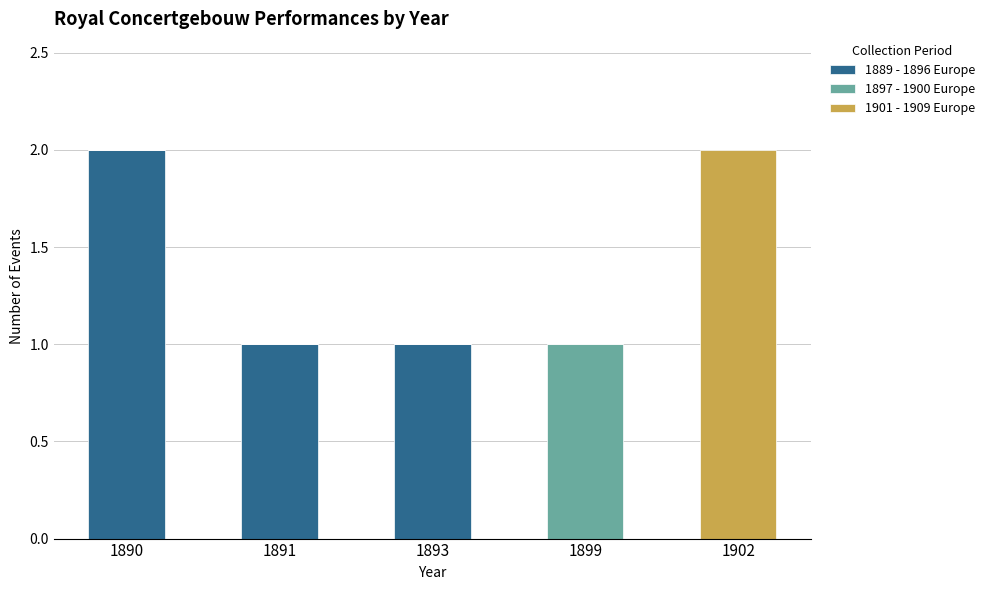

Is it true that 1889 - 1896 Europe equals 1 at 1893?

True